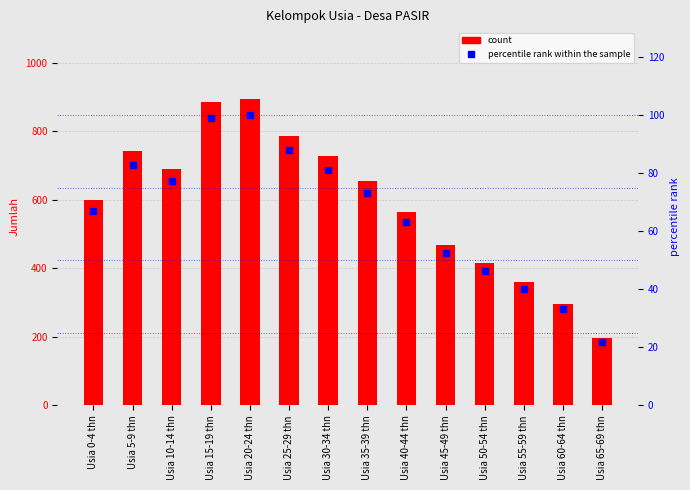

Are the bars grouped side by side (vs. stacked)?

Yes